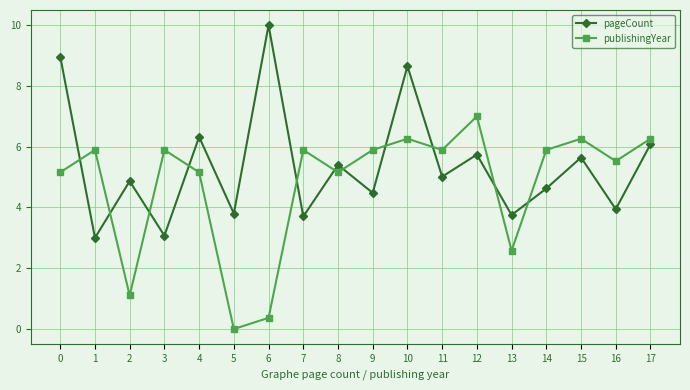

Is this an area chart (filled region under the line)?

No